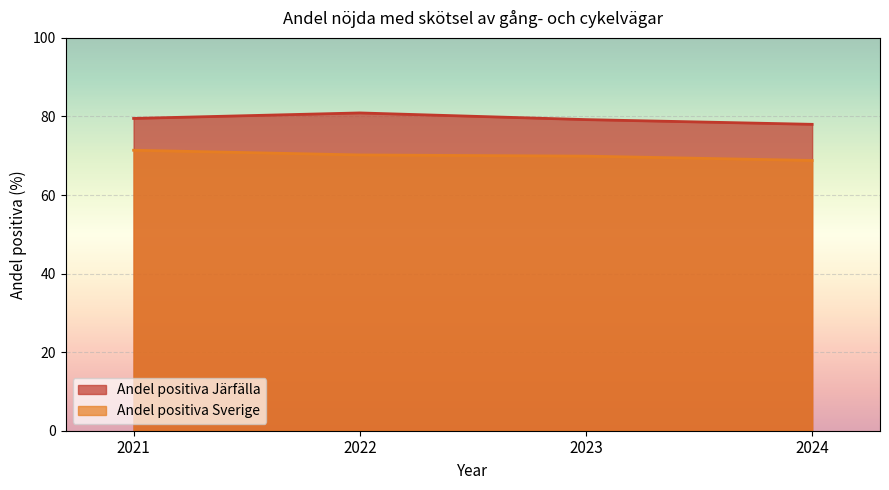

What are all the series names shown in the legend?

Andel positiva Järfälla, Andel positiva Sverige